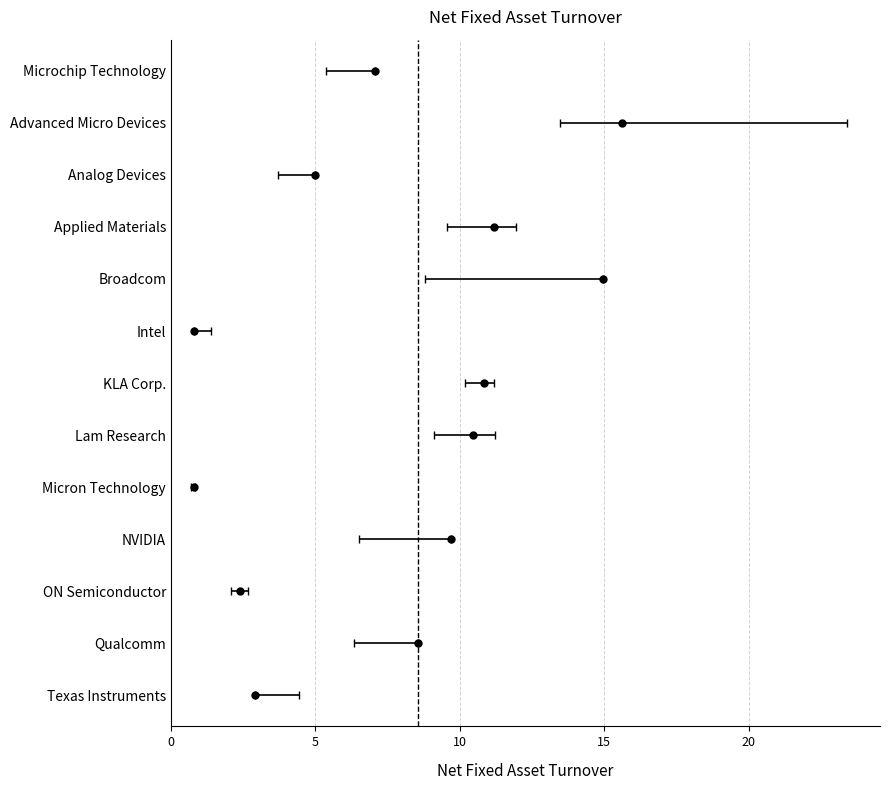

Reading left to right, what are all the values shown in this chart?

2022-03-31: Microchip Technology=7.0	Advanced Micro Devices=15.6	Analog Devices=5.0	Applied Materials=11.2	Broadcom=14.9	Intel=0.8	KLA Corp.=10.8	Lam Research=10.5	Micron Technology=0.8	NVIDIA=9.7	ON Semiconductor=2.4	Qualcomm=8.6	Texas Instruments=2.9
2021-03-31: Microchip Technology=6.4	Advanced Micro Devices=23.4	Analog Devices=3.7	Applied Materials=11.9	Broadcom=11.7	Intel=1.2	KLA Corp.=10.4	Lam Research=11.2	Micron Technology=0.8	NVIDIA=7.8	ON Semiconductor=2.6	Qualcomm=7.4	Texas Instruments=3.6
2020-03-31: Microchip Technology=6.0	Advanced Micro Devices=15.2	Analog Devices=5.0	Applied Materials=10.7	Broadcom=9.5	Intel=1.4	KLA Corp.=11.2	Lam Research=9.4	Micron Technology=0.7	NVIDIA=6.5	ON Semiconductor=2.1	Qualcomm=6.3	Texas Instruments=4.4
2019-03-31: Microchip Technology=5.4	Advanced Micro Devices=13.5	Analog Devices=4.9	Applied Materials=9.6	Broadcom=8.8	Intel=1.3	KLA Corp.=10.2	Lam Research=9.1	Micron Technology=0.8	NVIDIA=8.3	ON Semiconductor=2.1	Qualcomm=7.9	Texas Instruments=4.3